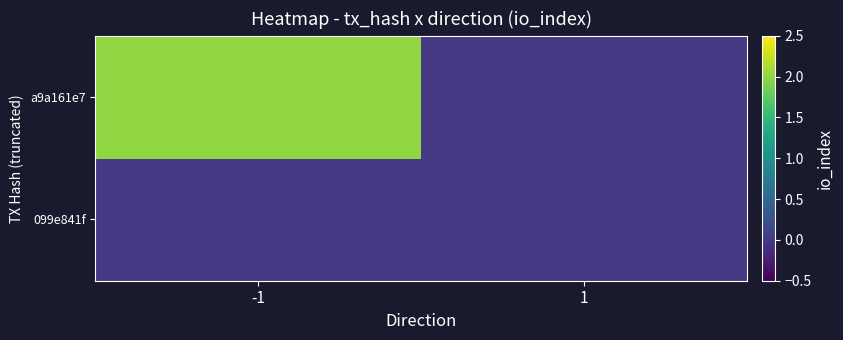

Which has a higher value, -1 or 1?

-1